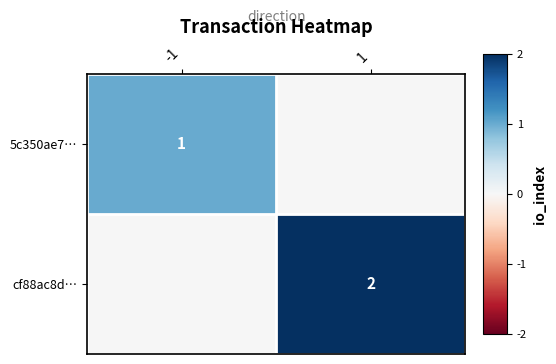

Which has a higher value, 1 or -1?

-1